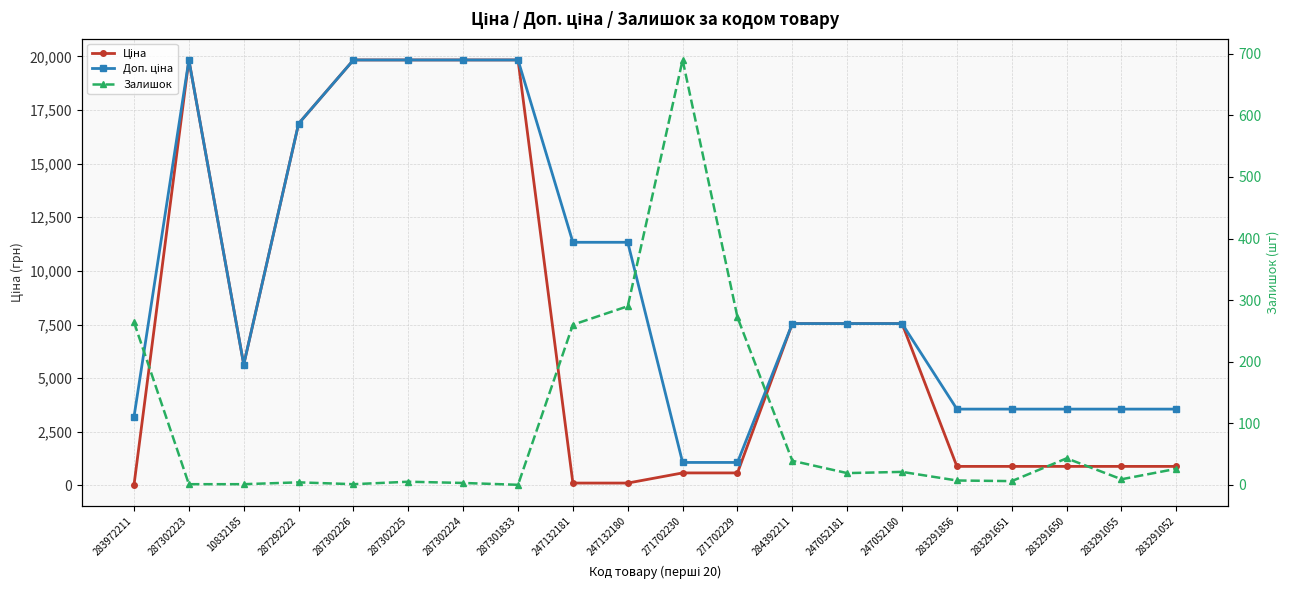

The value of Ціна at 247052181 is 10774.7. True or false?

False